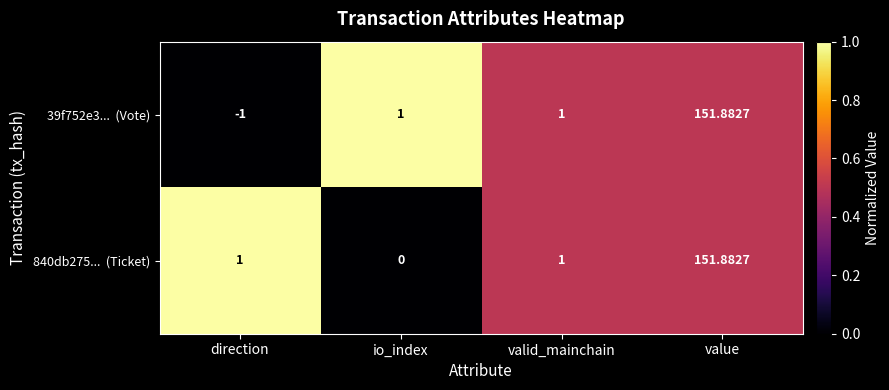

How many categories are shown in the chart?

4